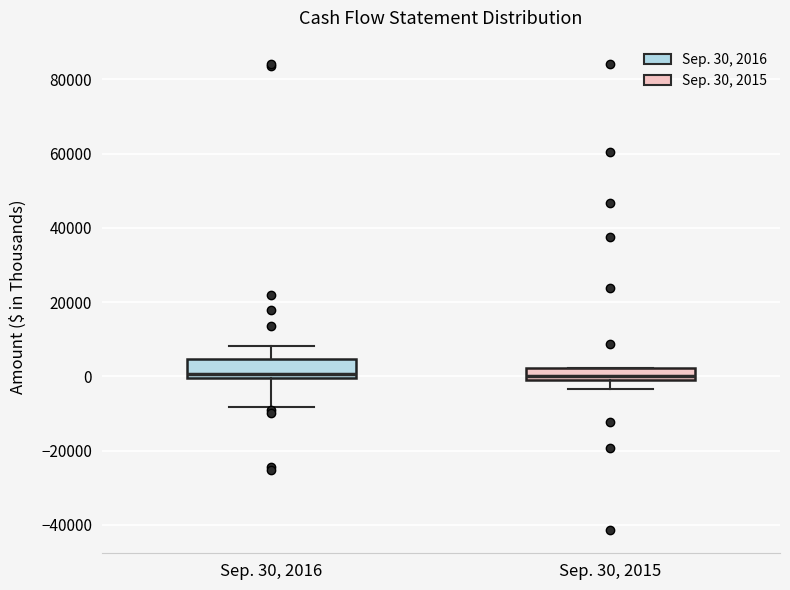

Reading left to right, read every box against the y-axis: the position of its median line, the range the box covers, and the ends of its whiskers. The values are not printed on the chart, so give them approximately, as read against the axis.

Sep. 30, 2016: median 0 (just above the box's lower edge), box 0 to 4000, whiskers -8000 to 8000
Sep. 30, 2015: median 0, box -2000 to 2000, whiskers -4000 to 2000